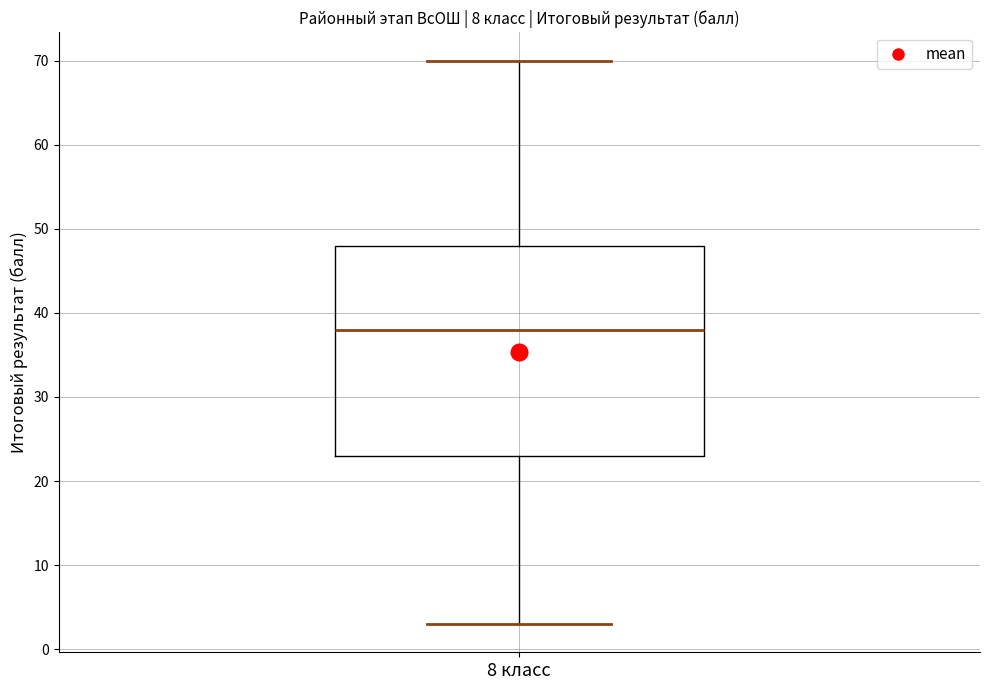

Where does the lower whisker of the box for 8 класс end on the y-axis? The values are not printed on the chart, so give them approximately, as read against the axis.

3